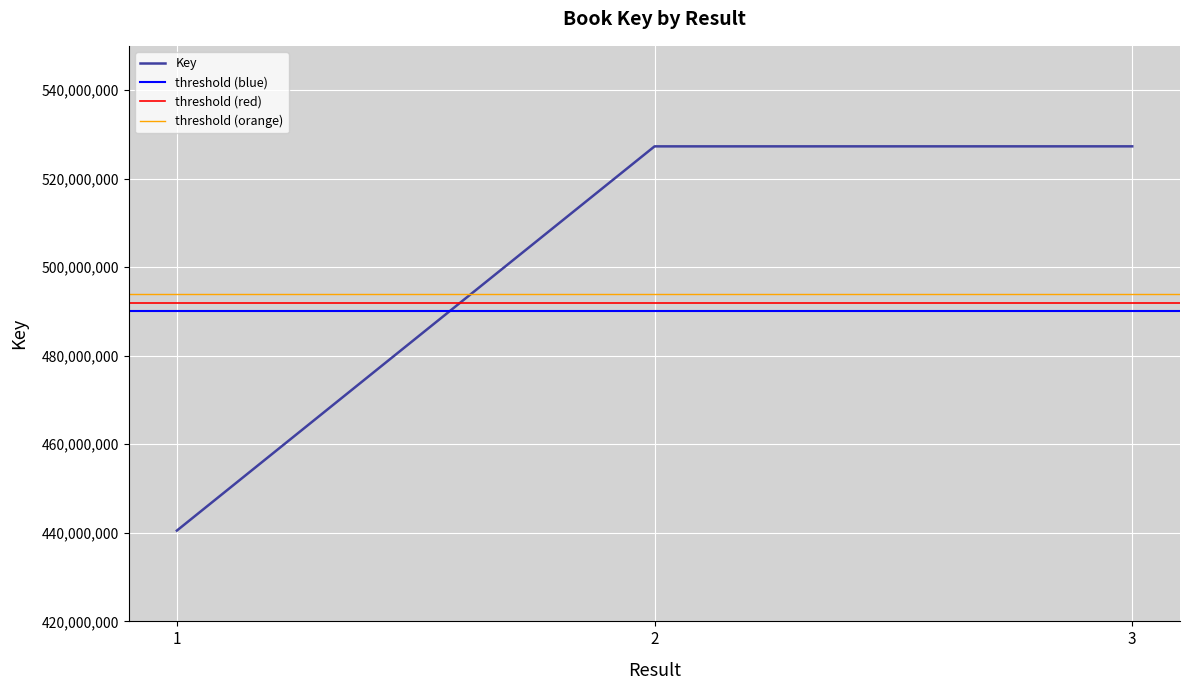

The chart shows a value of 709529654 at 1. True or false?

False